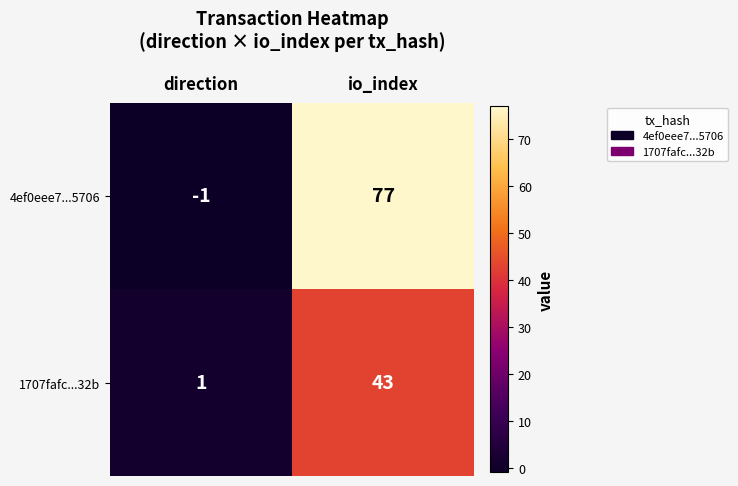

Between direction and io_index, which series saw the biggest shift?

4ef0eee7...5706